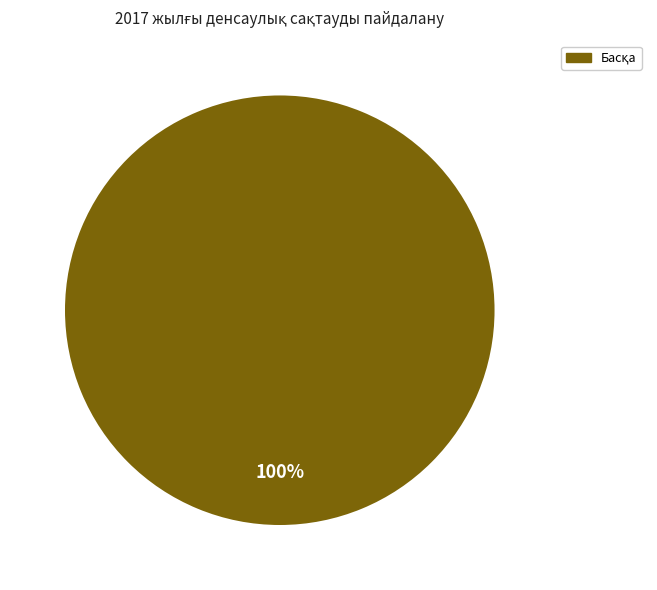

Is there a majority slice in this chart?

Yes